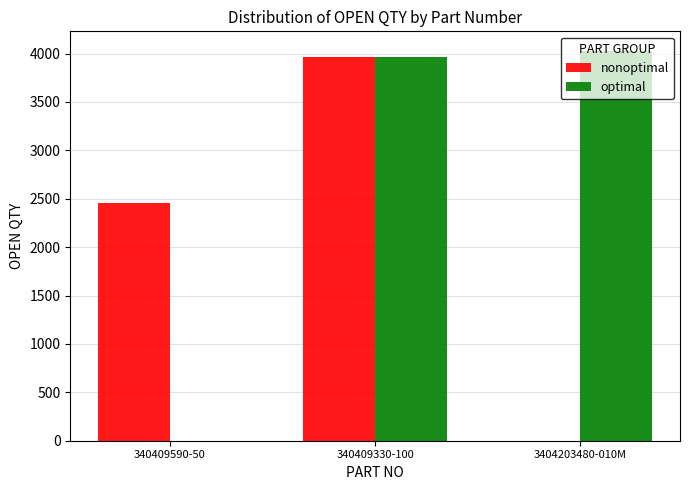

How many values in nonoptimal are above zero?

2